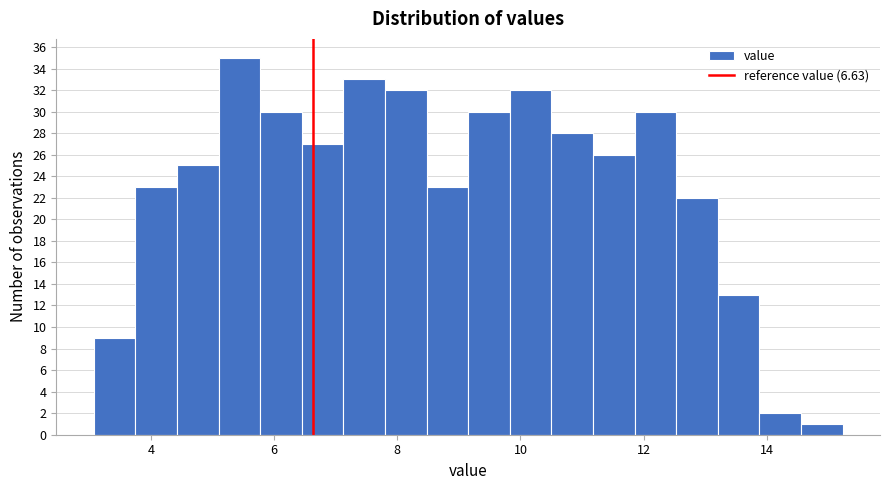

Around what value on the x-axis is the tallest bar? Give the approximate position of its centre, as read against the axis.

5.4